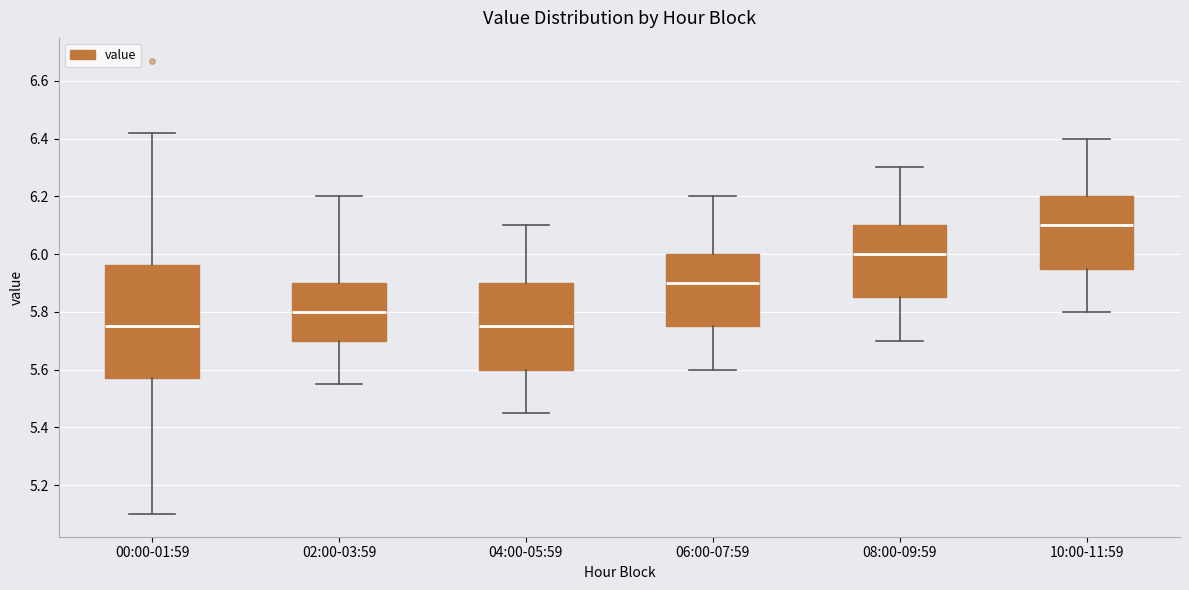

Comparing the boxes themselves (not the whiskers), which one is the tallest?

00:00-01:59